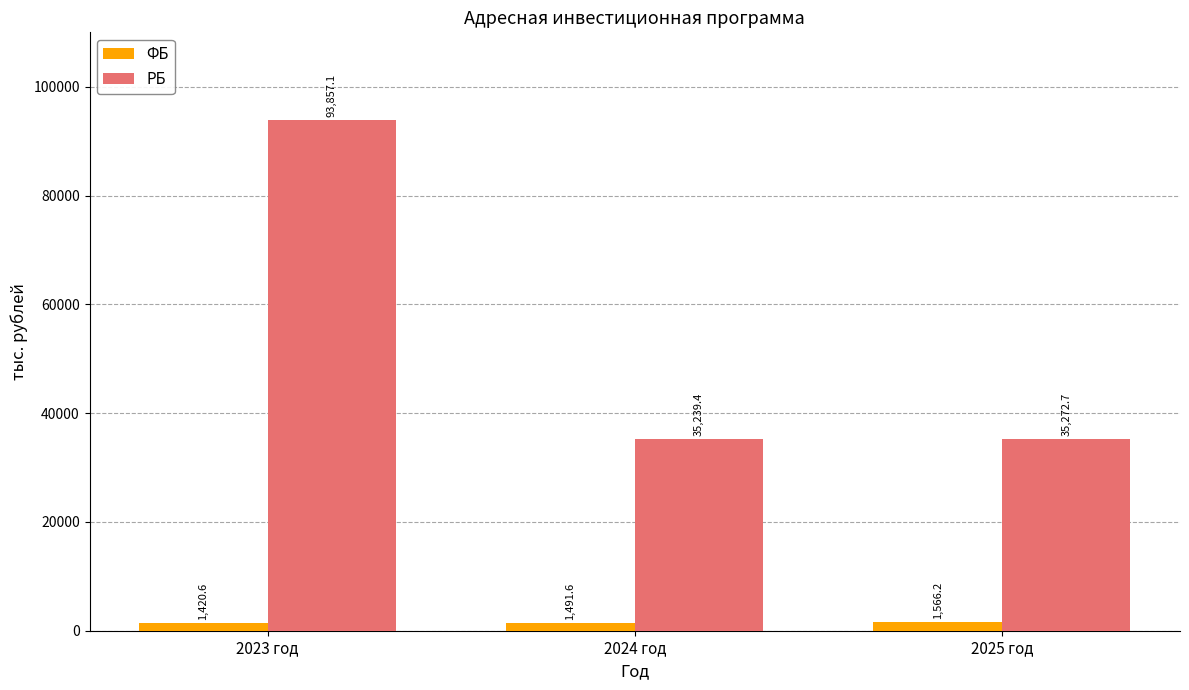

At which label is ФБ closest to 1493?

2024 год